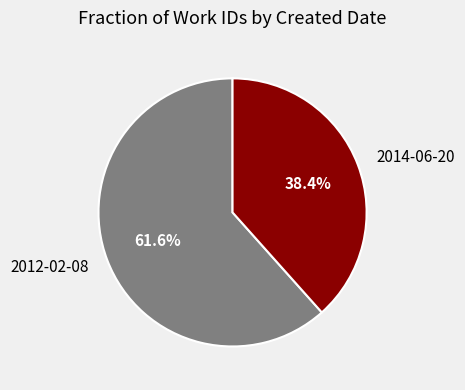

To the nearest percent, what portion does 2012-02-08 represent?

62%